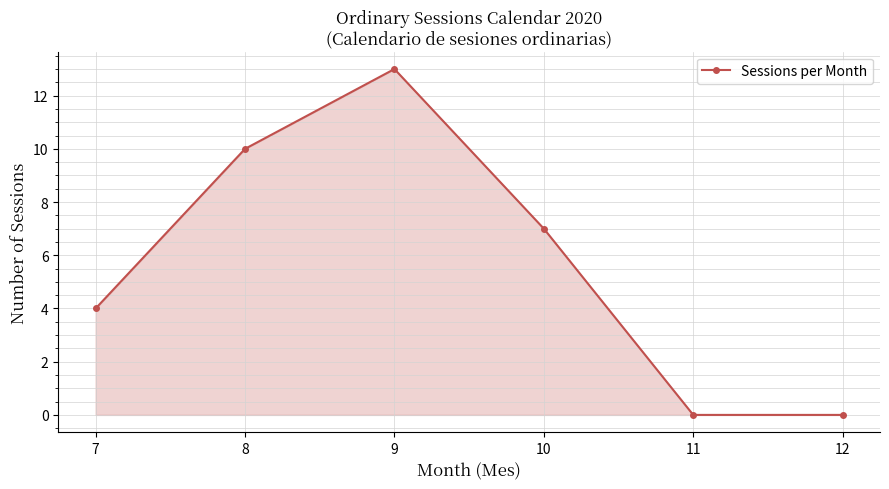

Approximately how many times larger is the value at 10 compared to 9?

0.5